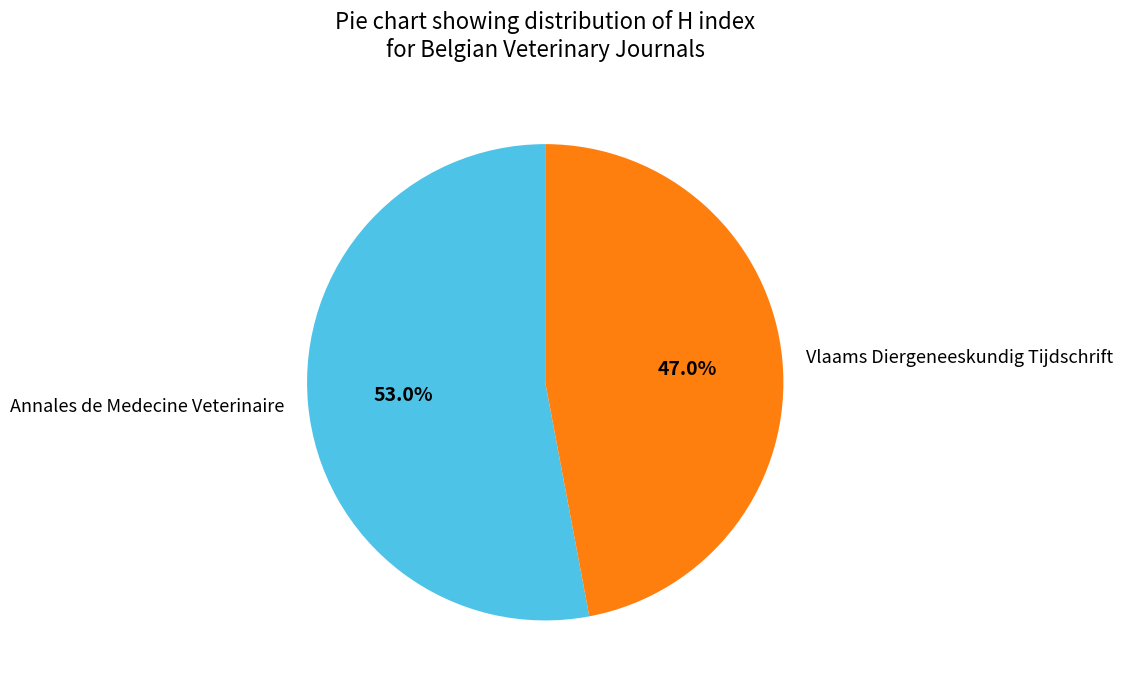

To the nearest percent, what percentage of the pie is Annales de Medecine Veterinaire?

53%